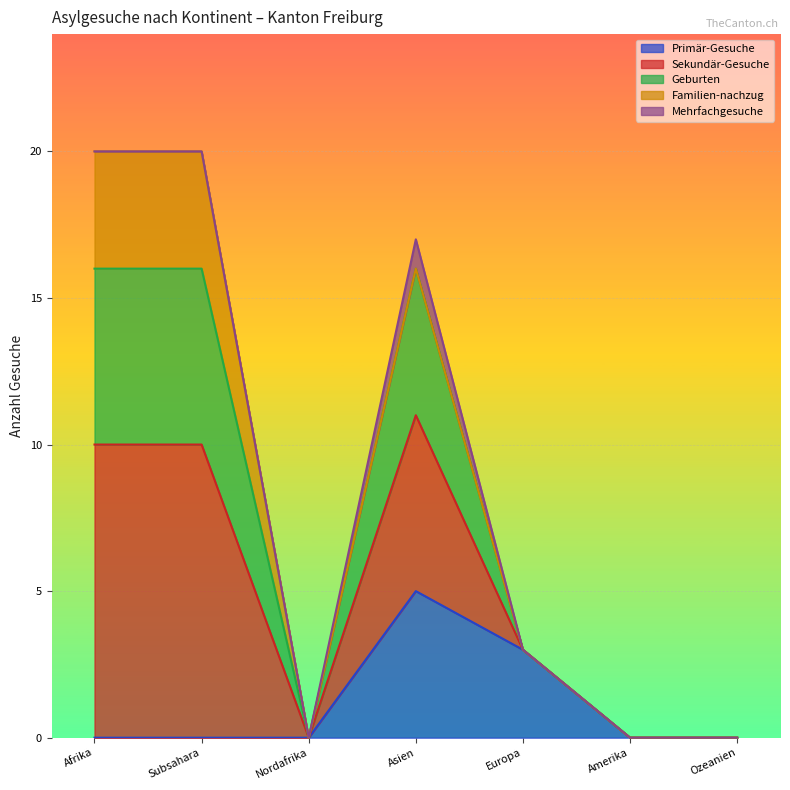

What are all the series names shown in the legend?

Primär-Gesuche, Sekundär-Gesuche, Geburten, Familien-nachzug, Mehrfachgesuche